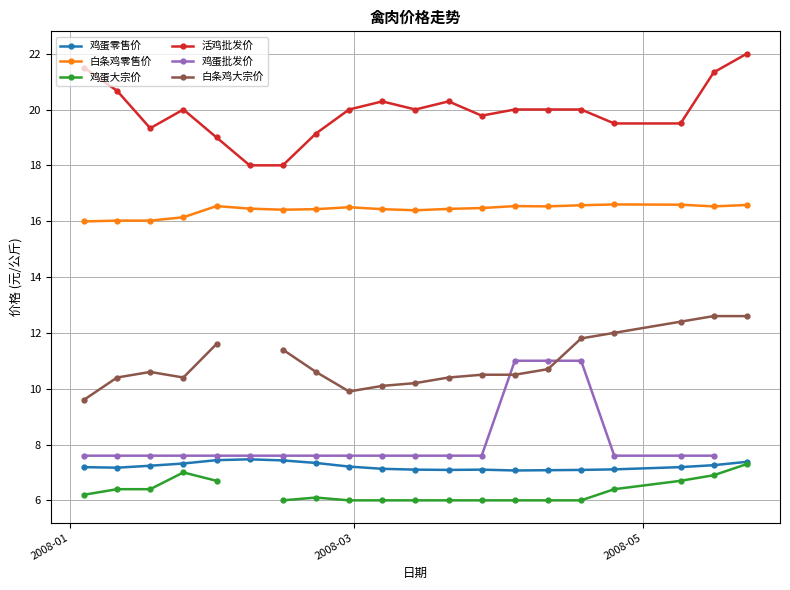

True or false: 鸡蛋批发价 and 鸡蛋大宗价 intersect in this chart.

False